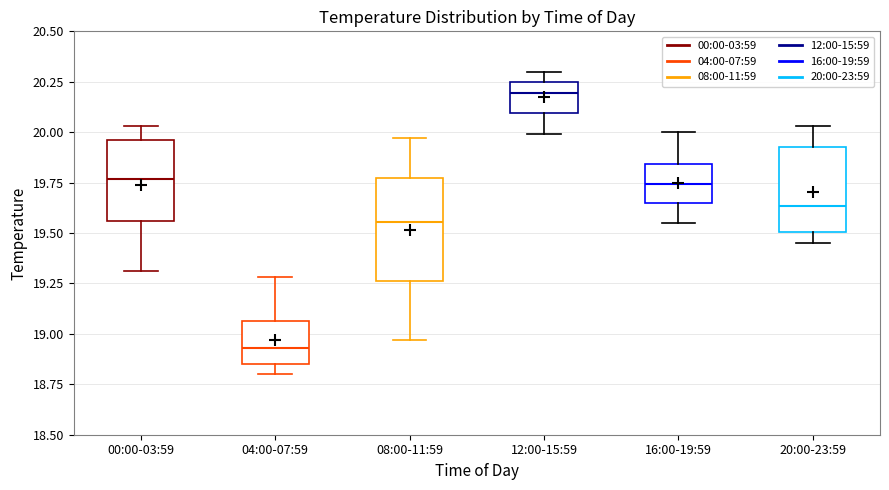

Reading left to right, transcribe this box plot: for each box, give where its median line is, the range the box spans, and where its two whiskers end, as read against the y-axis. The values are not printed on the chart, so give them approximately, as read against the axis.

00:00-03:59: median 19.75, box 19.55 to 19.95, whiskers 19.30 to 20.05
04:00-07:59: median 18.95, box 18.85 to 19.05, whiskers 18.80 to 19.30
08:00-11:59: median 19.55, box 19.25 to 19.80, whiskers 18.95 to 19.95
12:00-15:59: median 20.20, box 20.10 to 20.25, whiskers 20.00 to 20.30
16:00-19:59: median 19.75, box 19.65 to 19.85, whiskers 19.55 to 20.00
20:00-23:59: median 19.65, box 19.50 to 19.95, whiskers 19.45 to 20.05